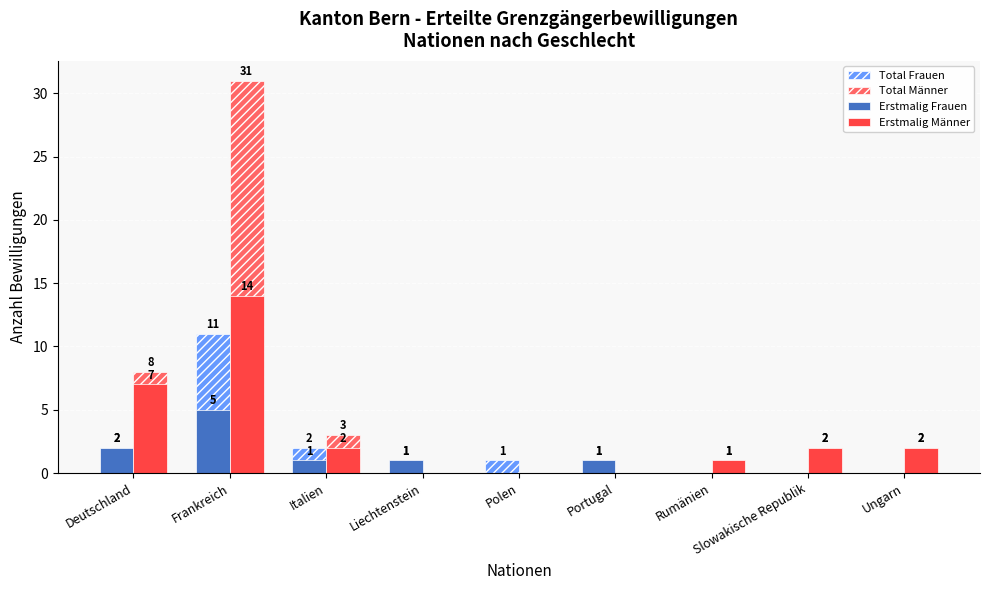

The Erstmalig Männer series shows 2 at Ungarn. True or false?

True